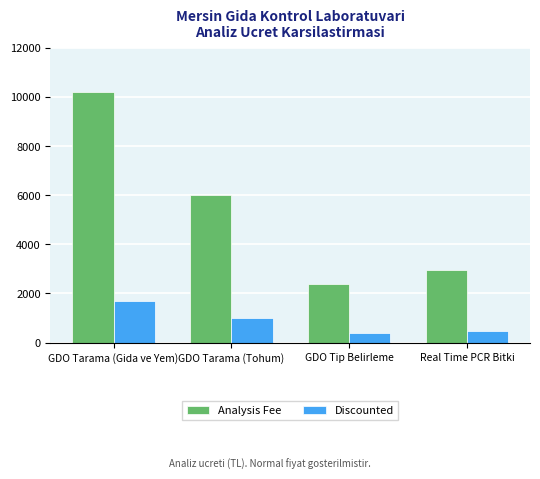

Count the number of categories in the chart.

4